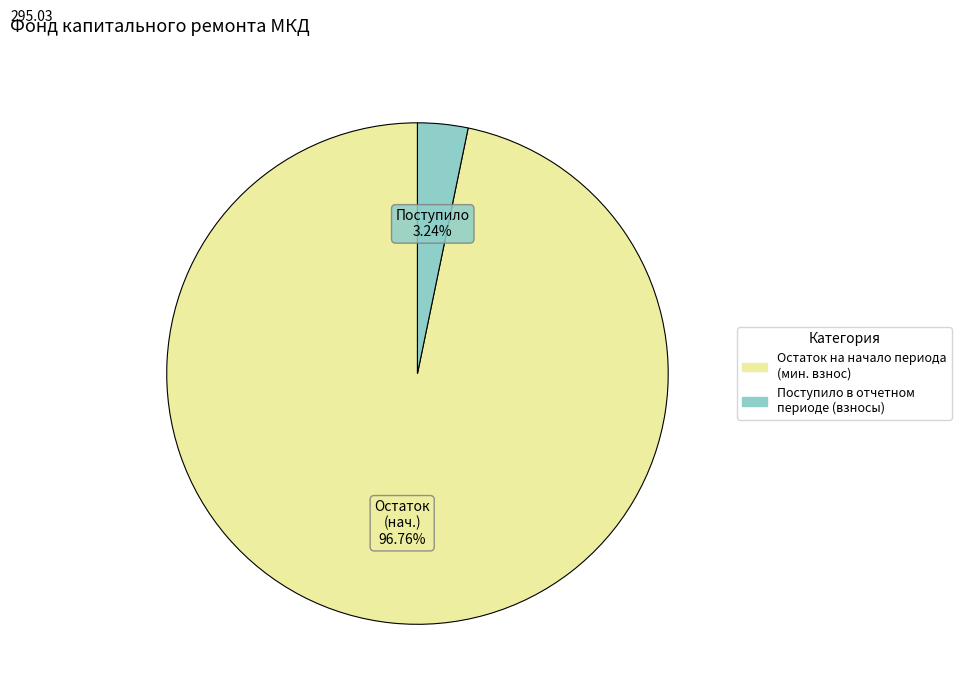

What is the smallest slice in the pie chart?

Поступило в отчетном периоде (взносы)